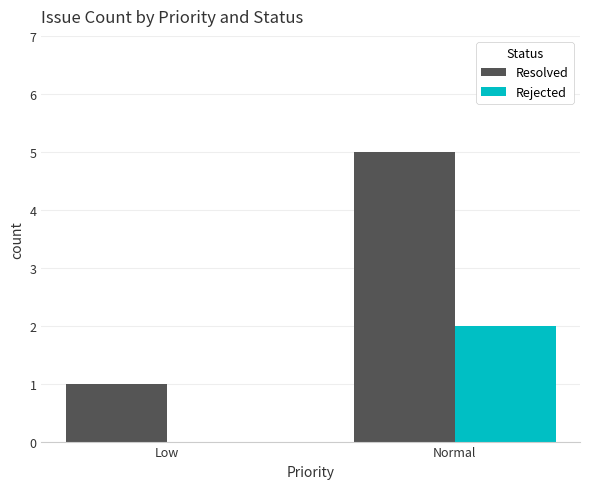

Which category has the highest value across all series?

Normal